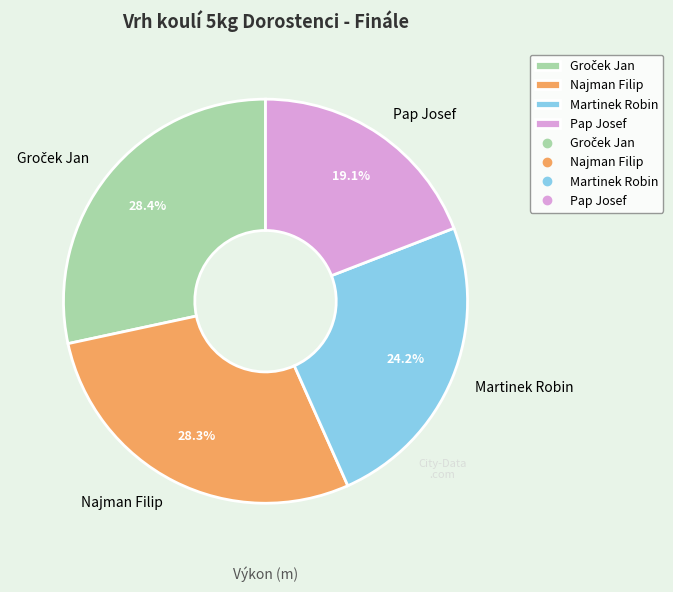

Is it true that Martinek Robin is 31% of the pie?

False